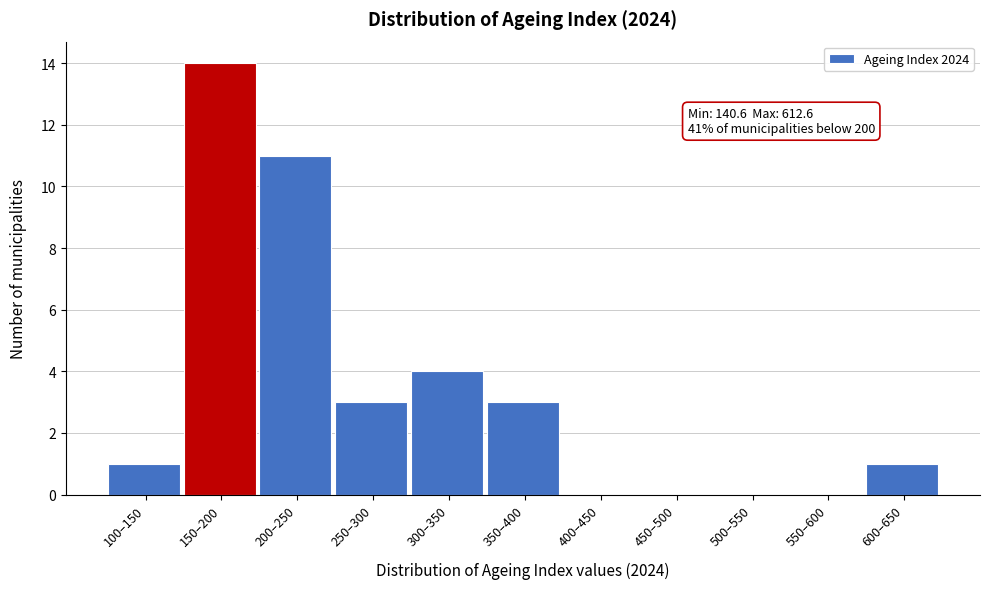

Reading right to left, extract all data points from this chart.

600–650=1	550–600=0	500–550=0	450–500=0	400–450=0	350–400=3	300–350=4	250–300=3	200–250=11	150–200=14	100–150=1